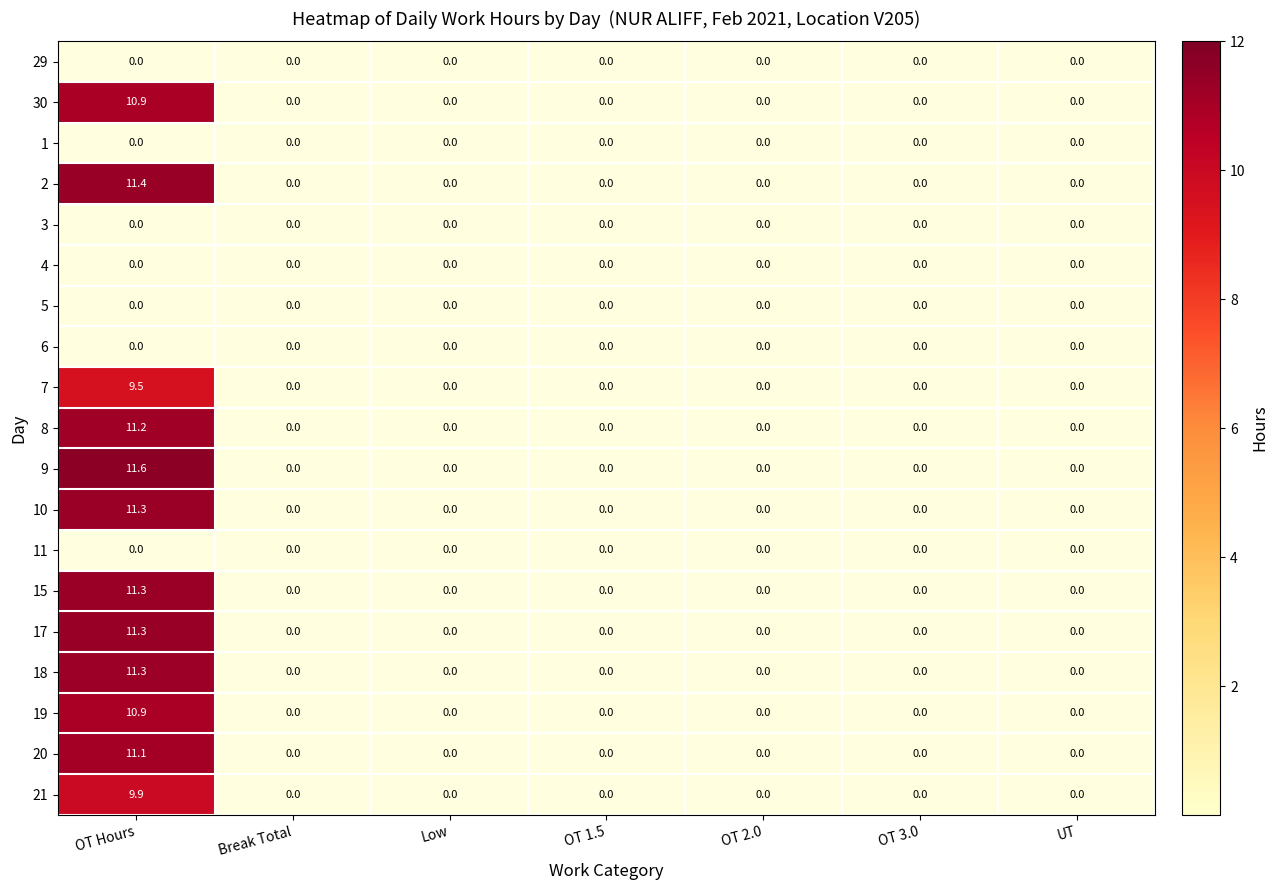

At which category is the sum across all series the highest?

OT Hours